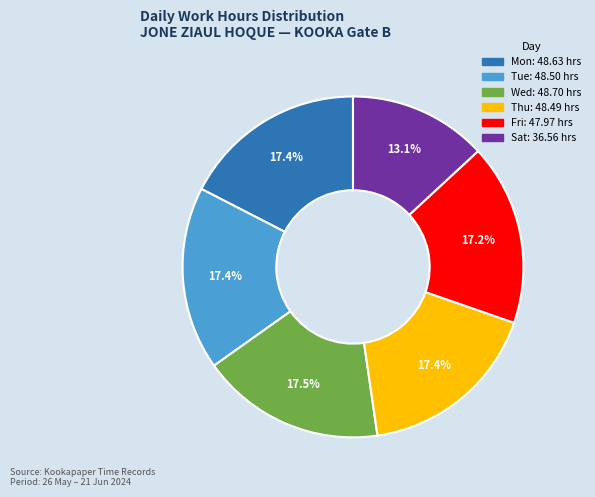

Is there a majority slice in this chart?

No